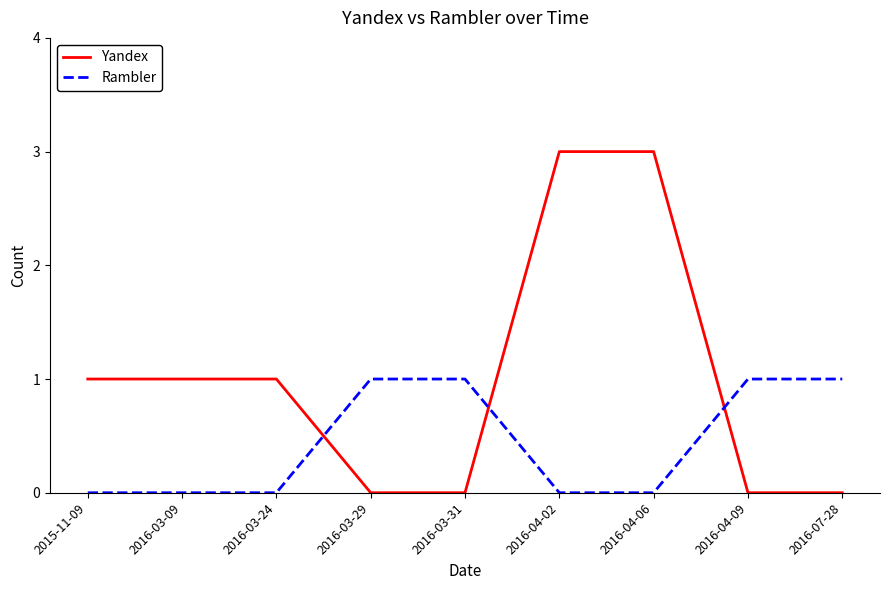

What is the approximate value of Rambler at 2016-04-09?

1